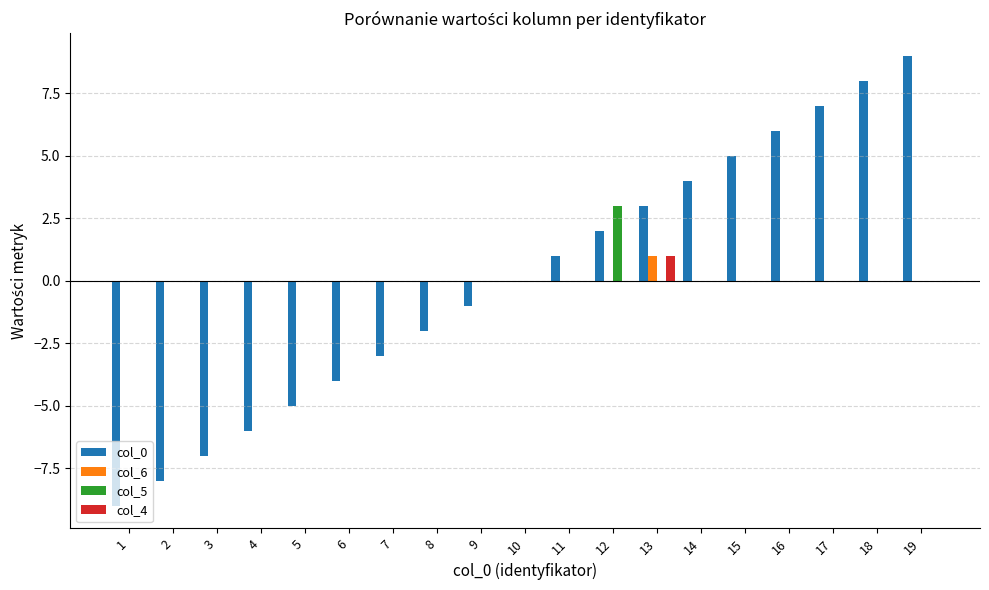

Between 7 and 17, which series saw the biggest shift?

col_0